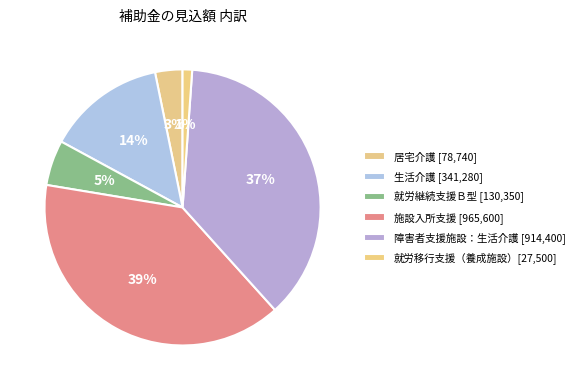

Is there any slice that represents more than half of the pie?

No